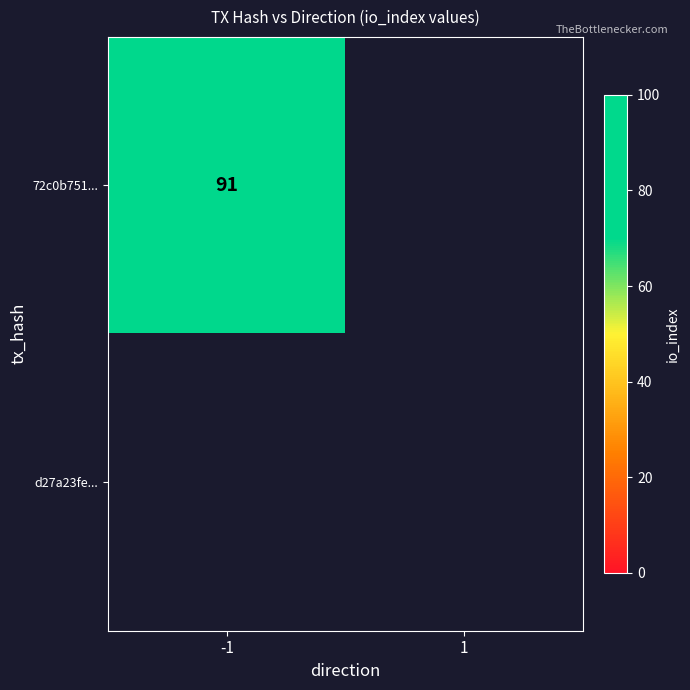

Read the 72c0b751562bb5531e836dec941cc7f19eb162d value at io_index.

91